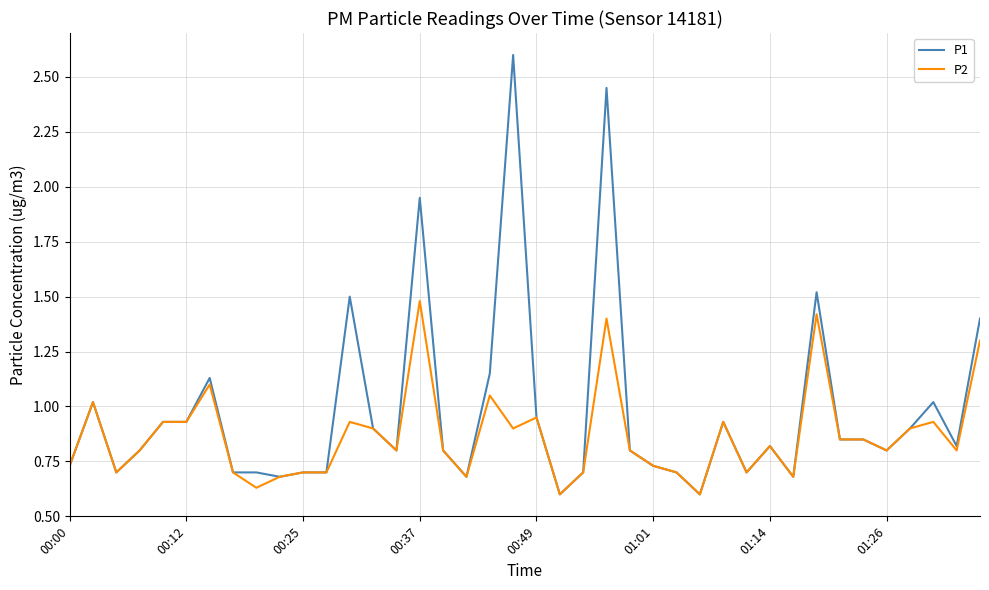

How many lines are shown in the chart?

2